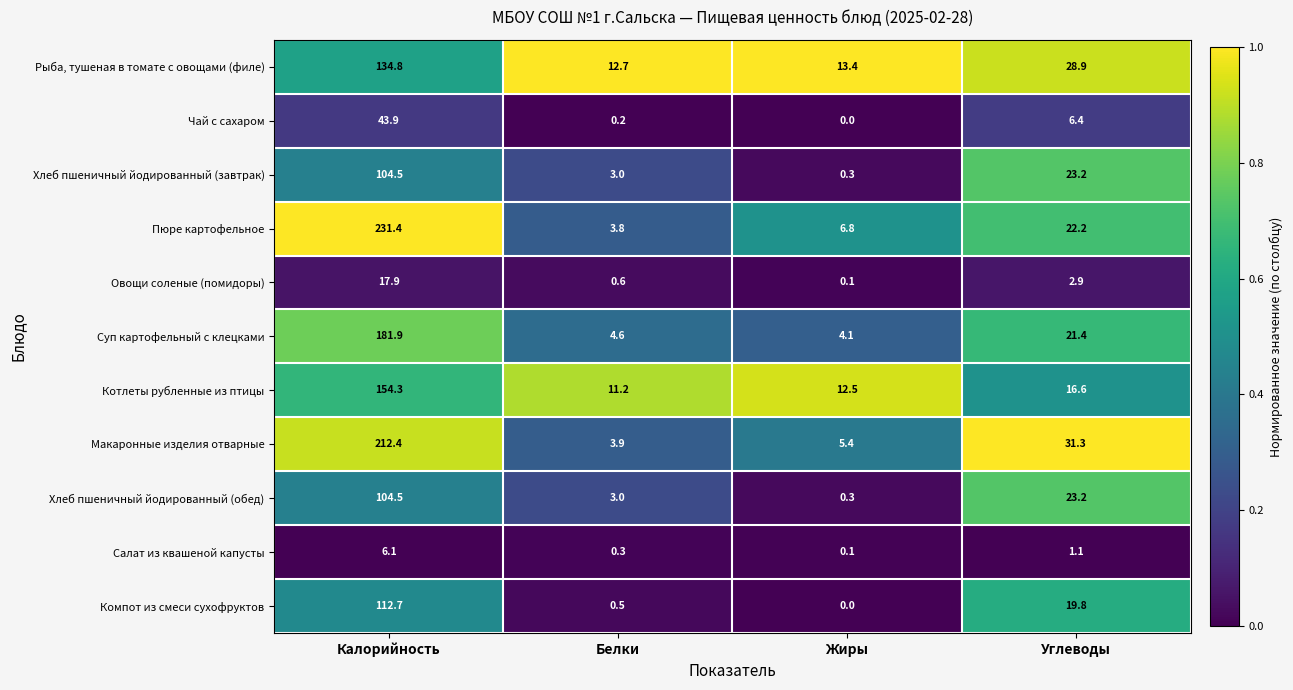

Which series changed the most between Калорийность and Белки?

Пюре картофельное